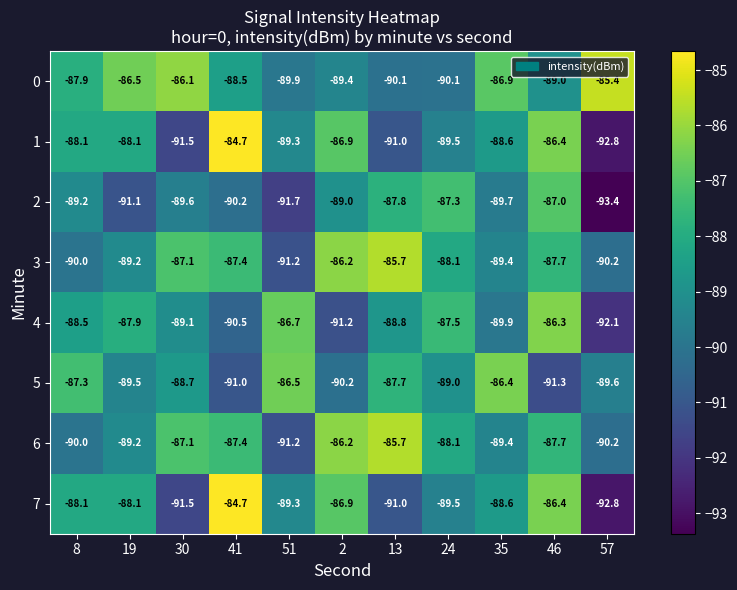

What is the approximate value of 7 at 57?

-92.8